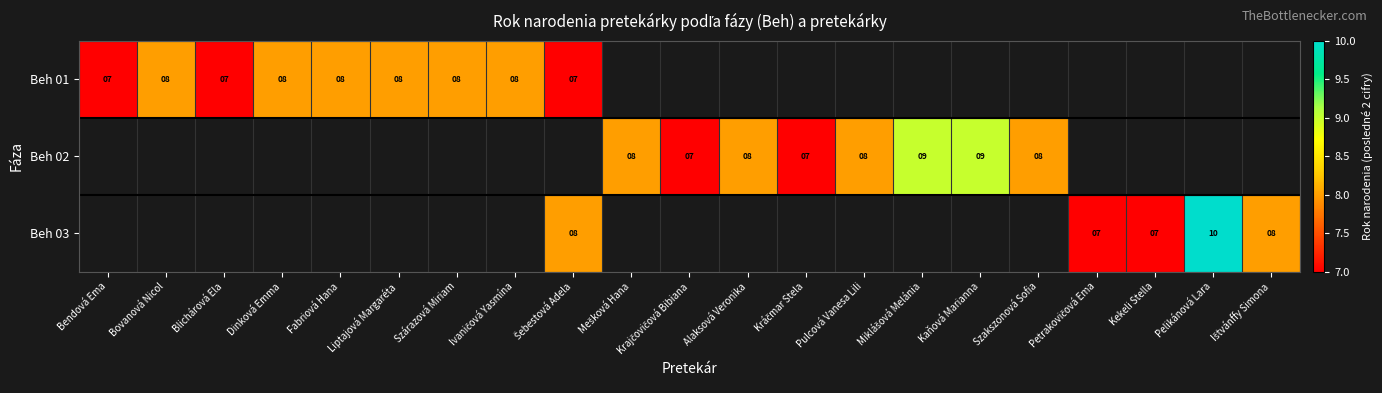

How many categories are shown in the chart?

21